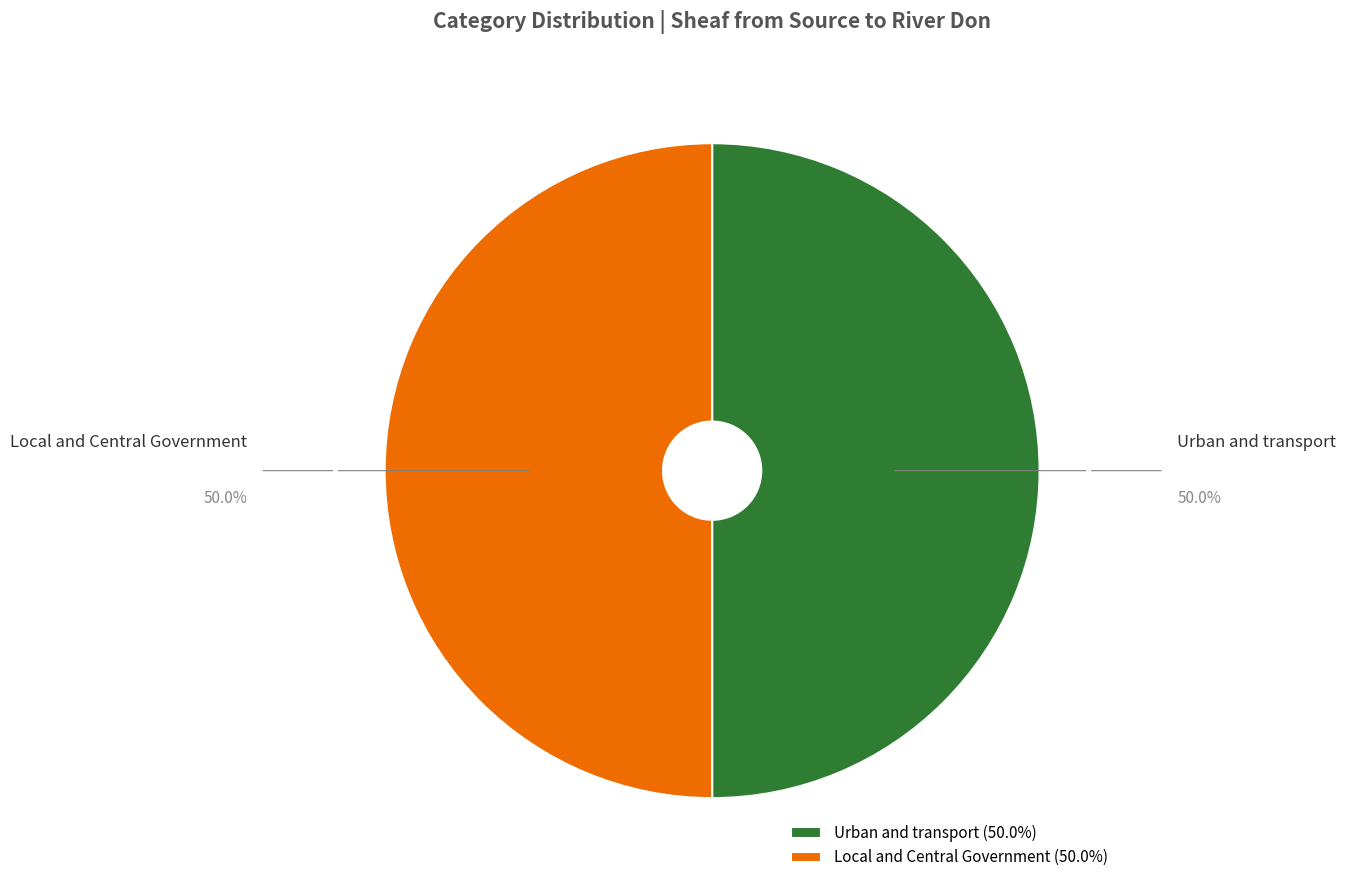

What is the ratio of the value at Urban and transport to the value at Local and Central Government?

1.0